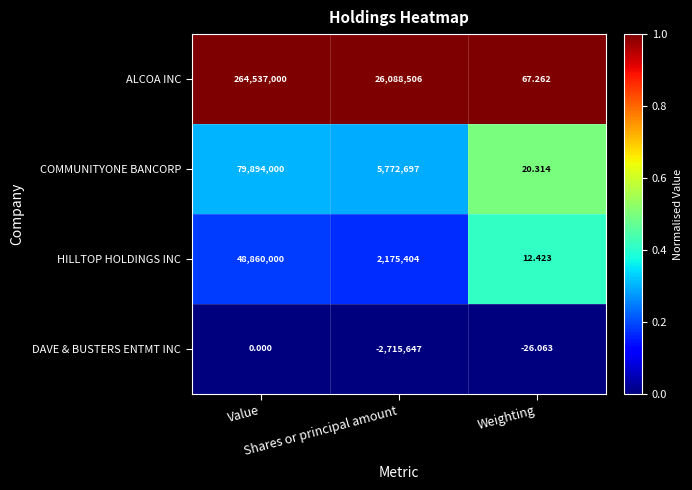

Rank the series by their maximum value, from lowest to highest.

DAVE & BUSTERS ENTMT INC, HILLTOP HOLDINGS INC, COMMUNITYONE BANCORP, ALCOA INC